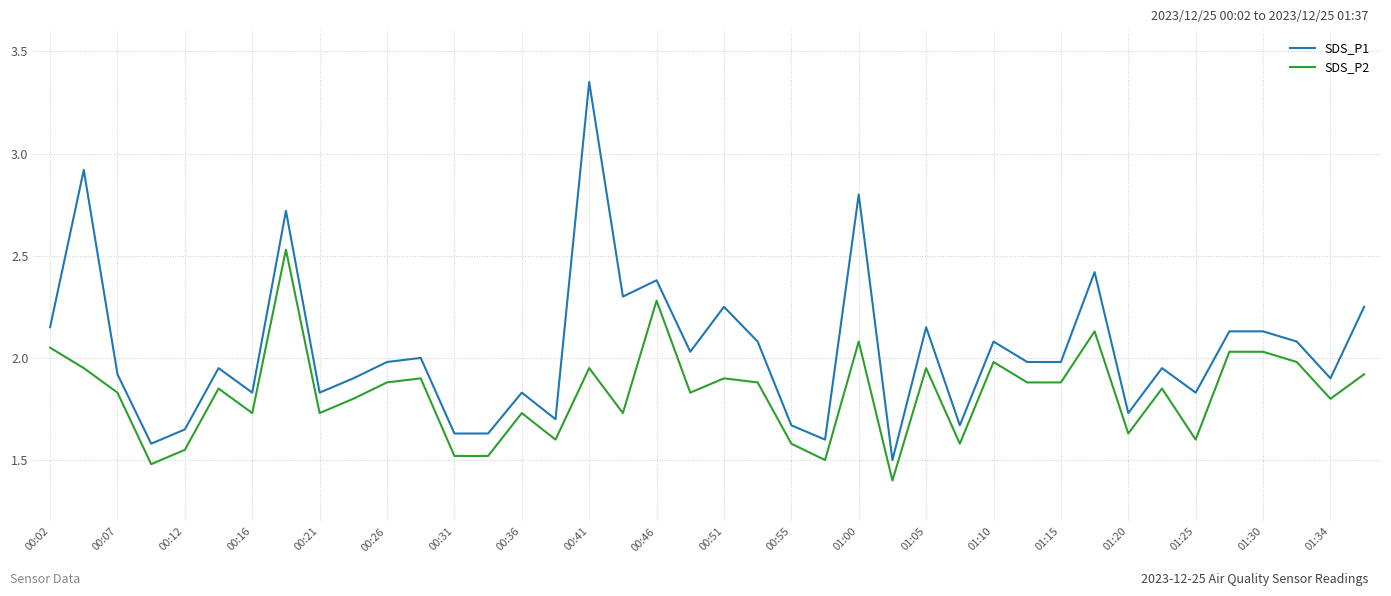

What is the difference between the maximum and minimum values in the SDS_P2 series?

1.1